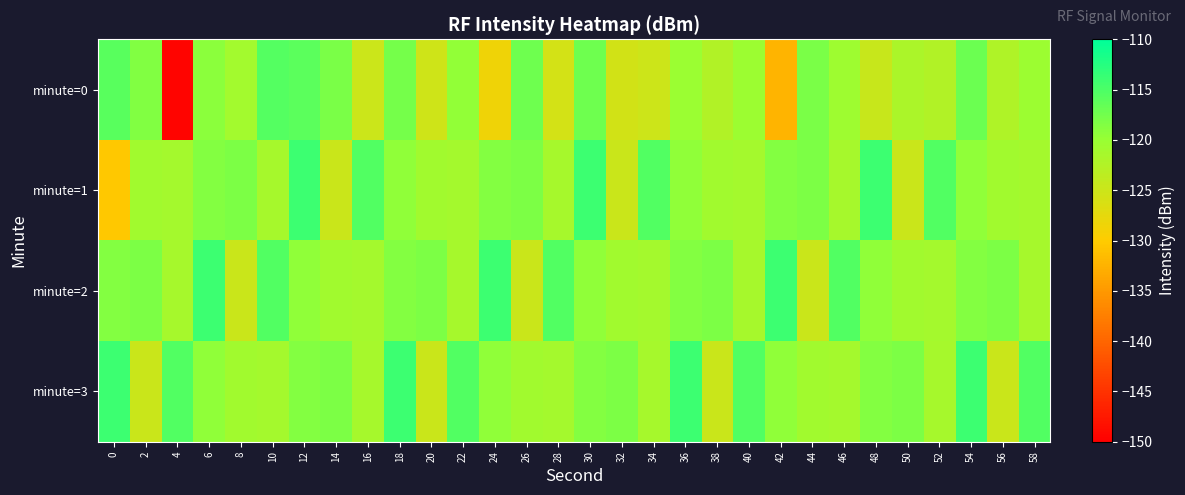

What is the total value across all series at 18?

-469.6